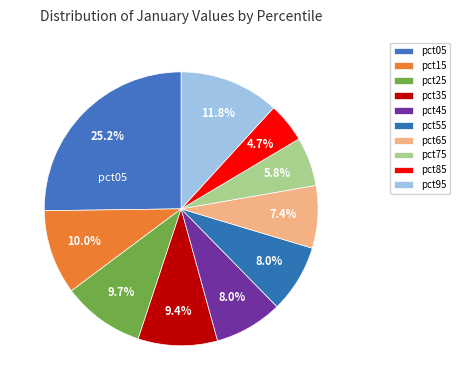

Is it true that pct45 is 8% of the pie?

True